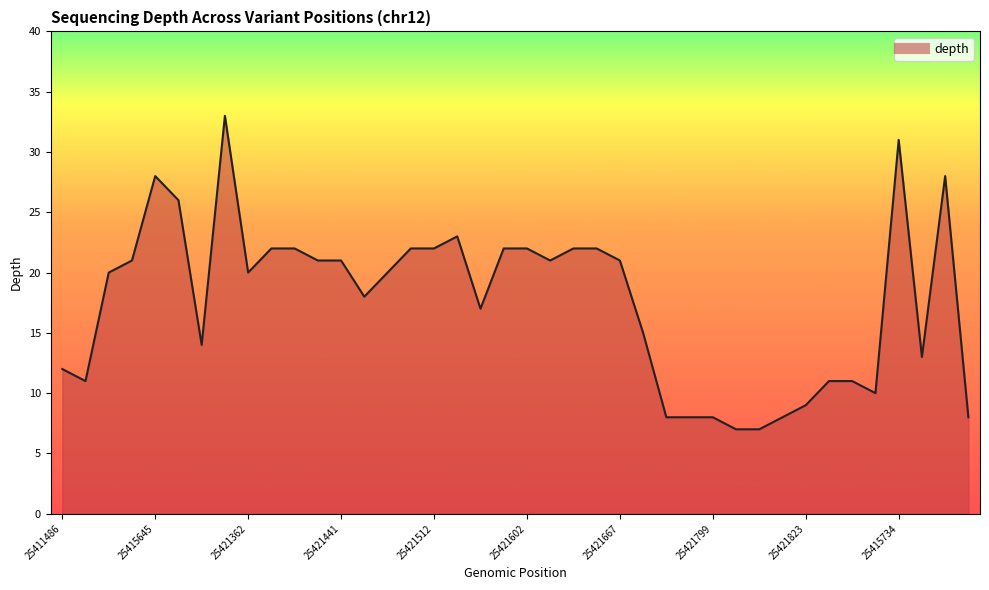

At which category does the chart reach its minimum across all series?

29